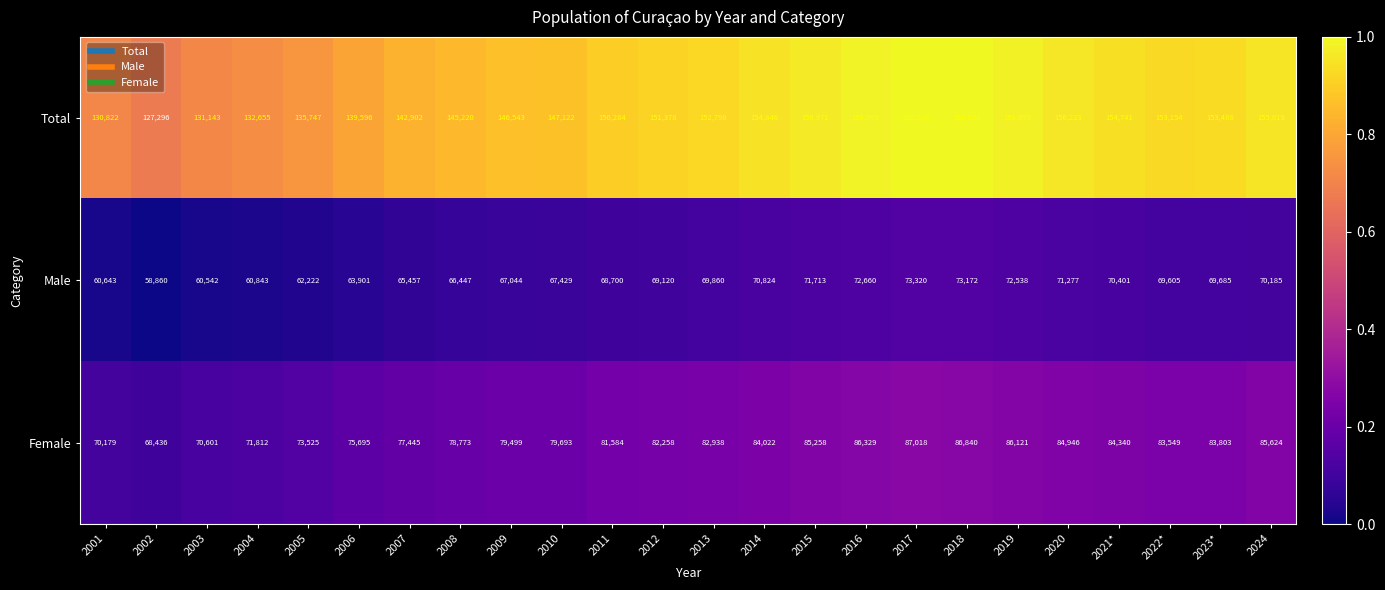

Where is Total nearest to the value 143817?

2007